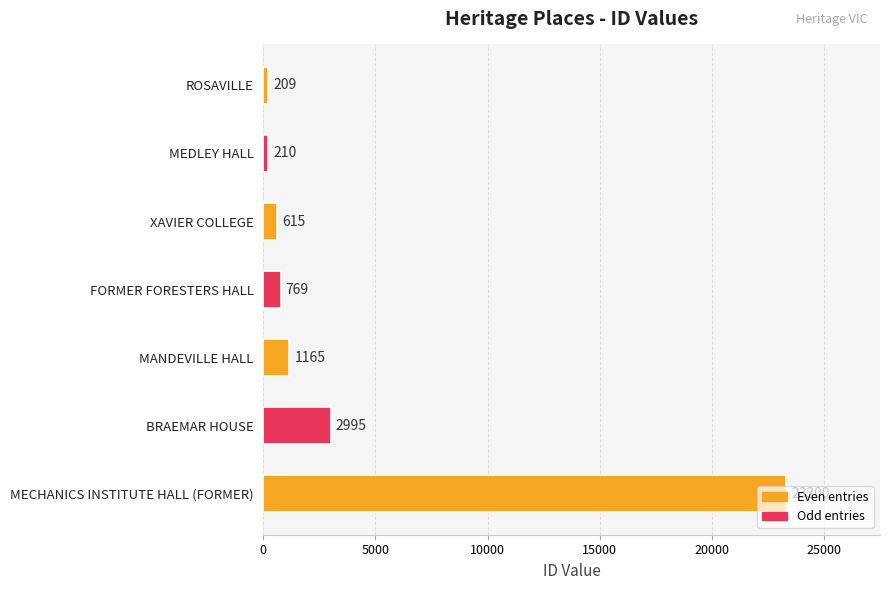

List the labels in order of value, largest first.

MECHANICS INSTITUTE HALL (FORMER), BRAEMAR HOUSE, MANDEVILLE HALL, FORMER FORESTERS HALL, XAVIER COLLEGE, MEDLEY HALL, ROSAVILLE